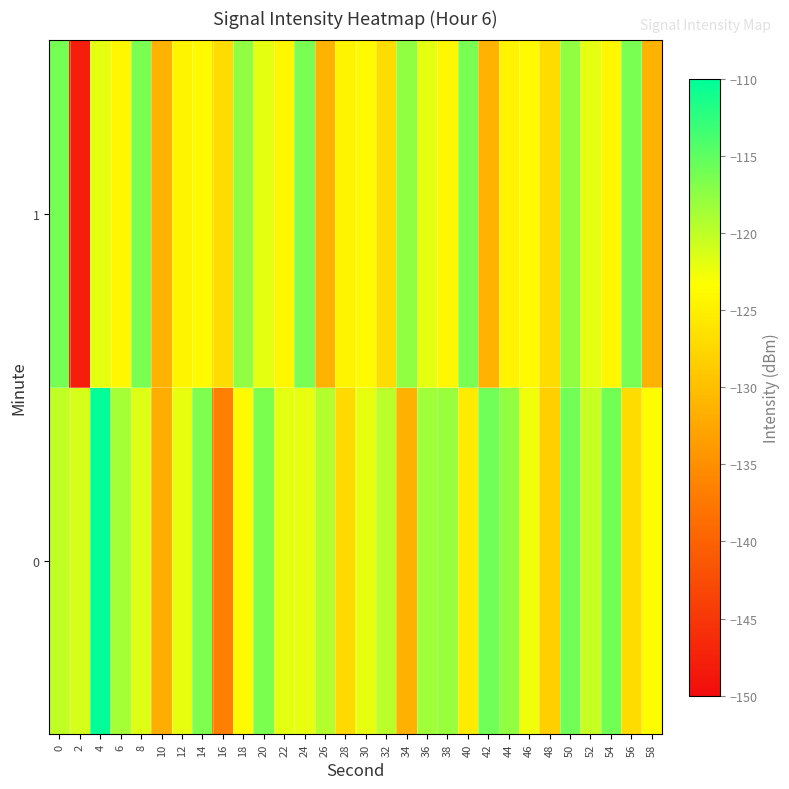

Reading left to right, list all the values displayed in this chart.

0: 0=-120.1	2=-121.2	4=-110.2	6=-118.6	8=-121.7	10=-131.7	12=-122.0	14=-116.7	16=-136.6	18=-123.8	20=-116.5	22=-121.9	24=-122.0	26=-119.5	28=-127.3	30=-122.2	32=-119.8	34=-131.4	36=-118.3	38=-118.1	40=-125.5	42=-115.8	44=-117.6	46=-122.6	48=-128.4	50=-115.8	52=-120.4	54=-115.9	56=-126.9	58=-123.6
1: 0=-116.1	2=-147.9	4=-122.0	6=-124.1	8=-116.3	10=-131.1	12=-124.5	14=-123.8	16=-127.0	18=-117.6	20=-122.0	22=-124.1	24=-116.3	26=-131.1	28=-124.5	30=-123.8	32=-127.0	34=-117.6	36=-122.0	38=-124.1	40=-116.3	42=-131.1	44=-124.5	46=-123.8	48=-127.0	50=-117.6	52=-122.0	54=-124.1	56=-116.3	58=-131.1